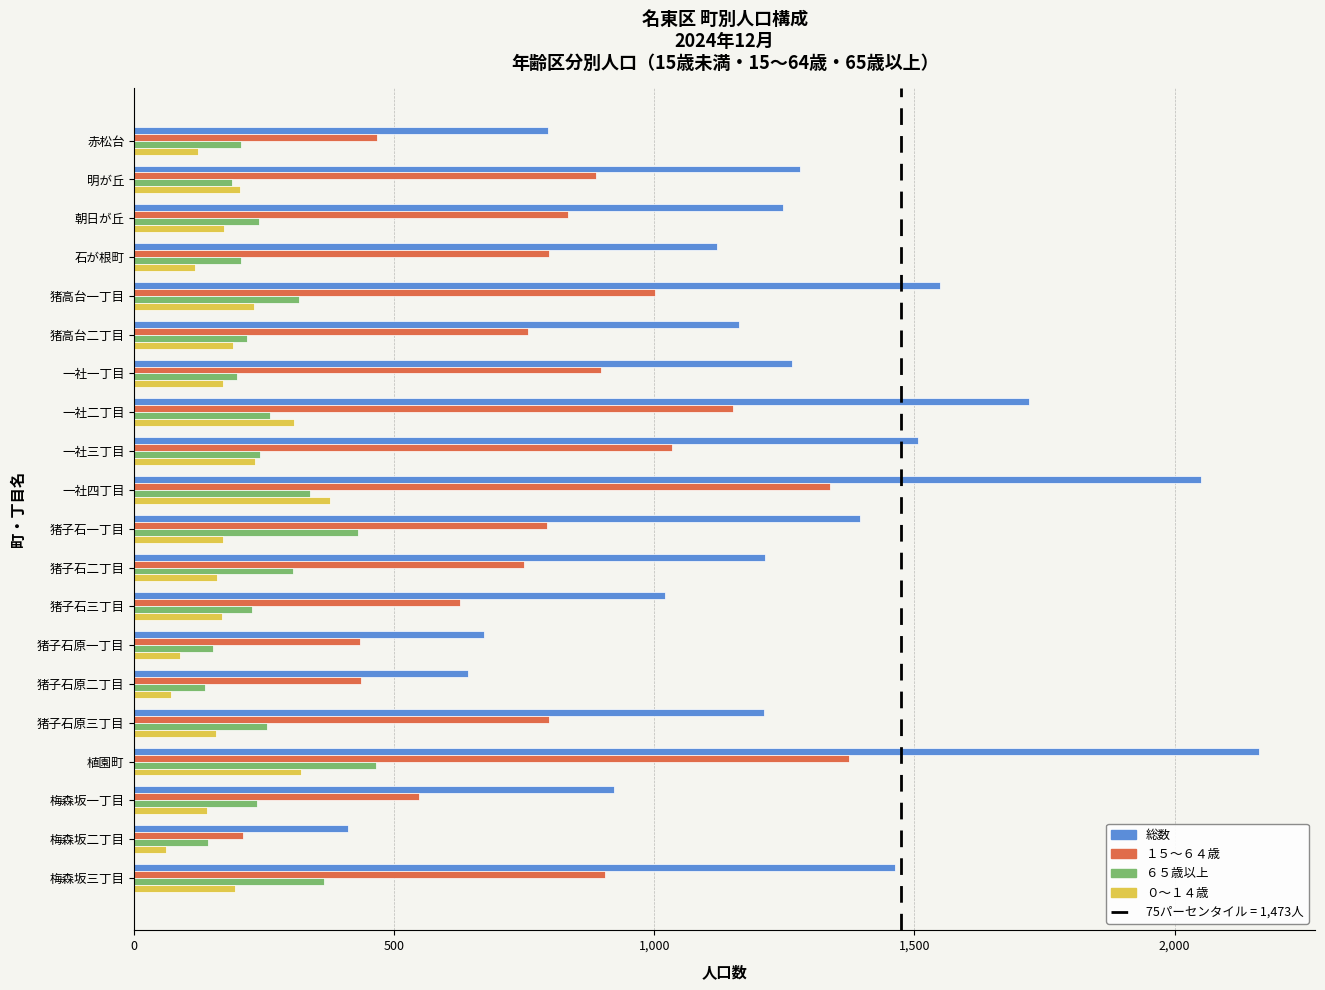

Is the value of １５～６４歳 at 梅森坂一丁目 greater than the value of 総数 at 猪子石原一丁目?

No